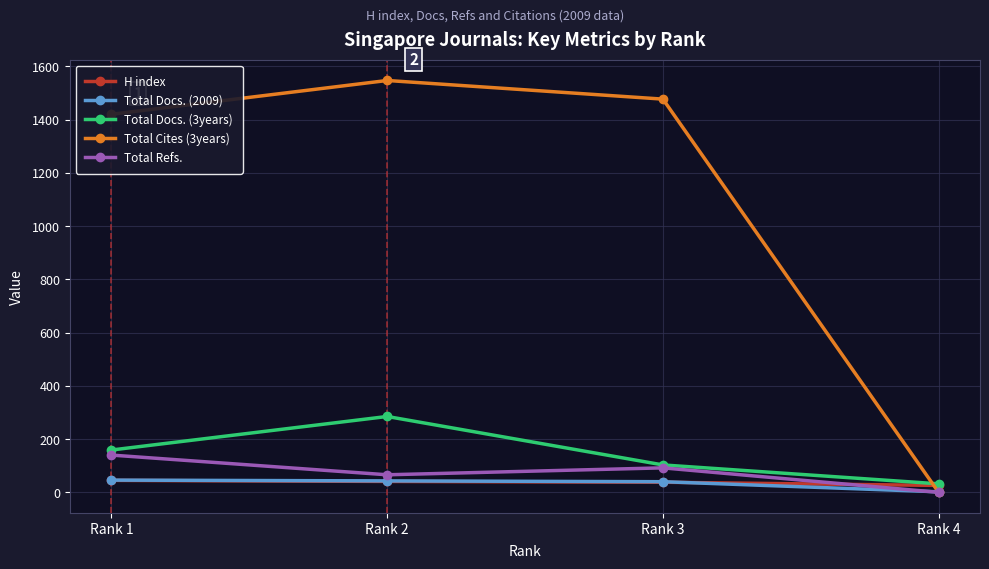

What is the sum of the H index values at Rank 3 and Rank 4?

64